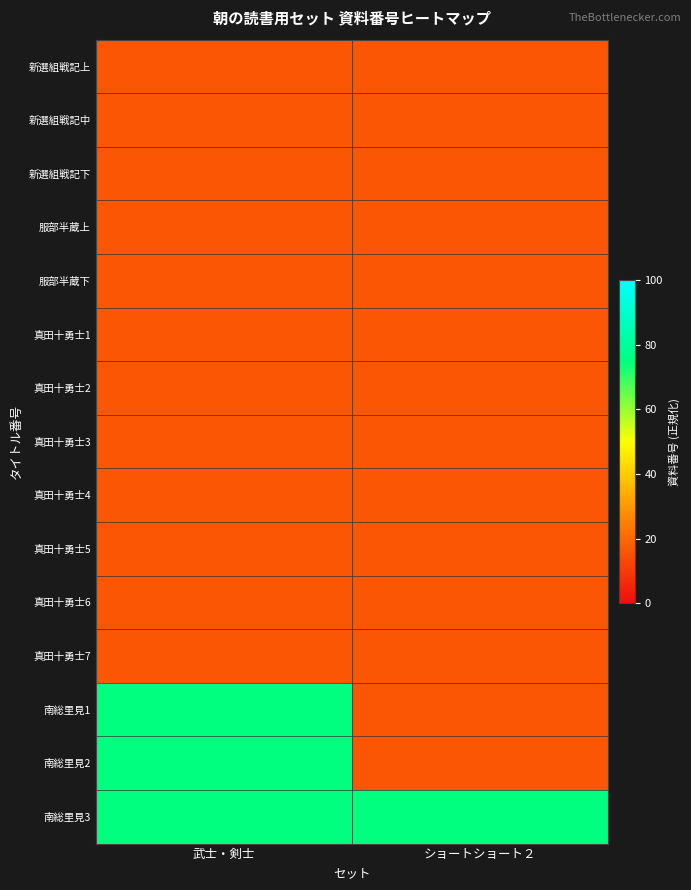

At 武士・剣士, list the series in order from smallest to largest.

新選組戦記上, 新選組戦記中, 新選組戦記下, 服部半蔵上, 服部半蔵下, 真田十勇士1, 真田十勇士2, 真田十勇士3, 真田十勇士4, 真田十勇士5, 真田十勇士6, 真田十勇士7, 南総里見1, 南総里見2, 南総里見3